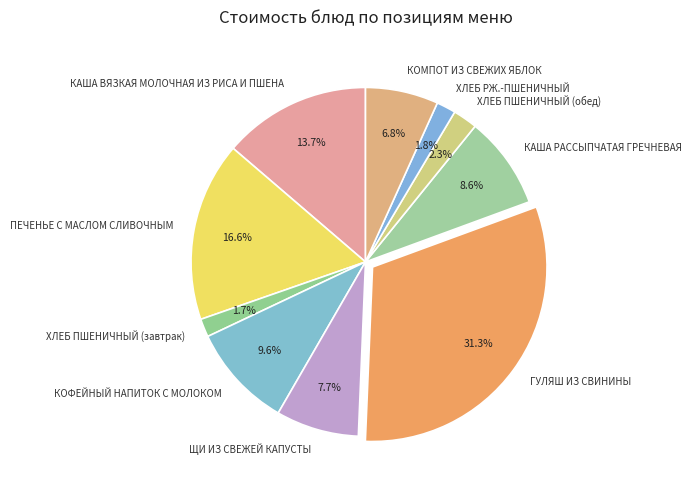

True or false: КАША ВЯЗКАЯ МОЛОЧНАЯ ИЗ РИСА И ПШЕНА accounts for 14% of the total.

True